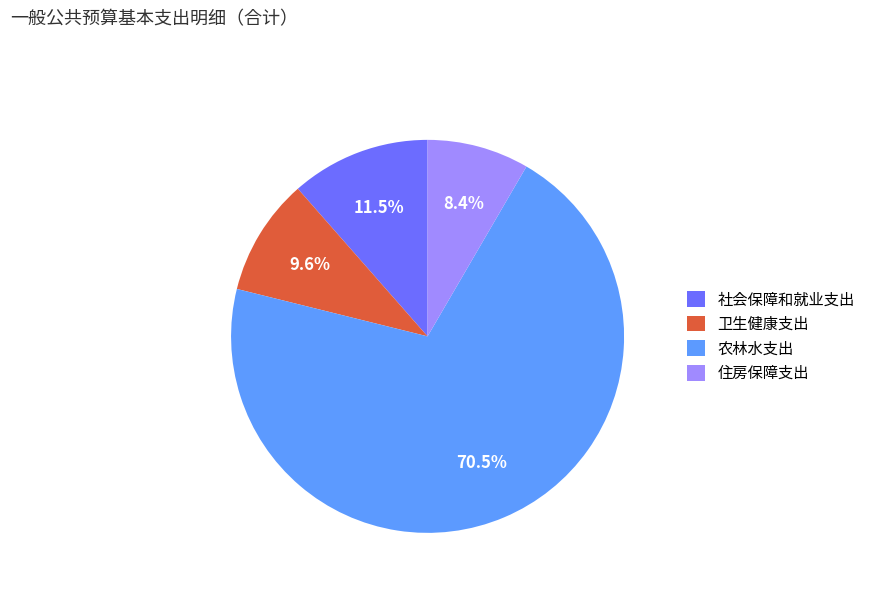

Which slice represents more than half of the pie?

农林水支出